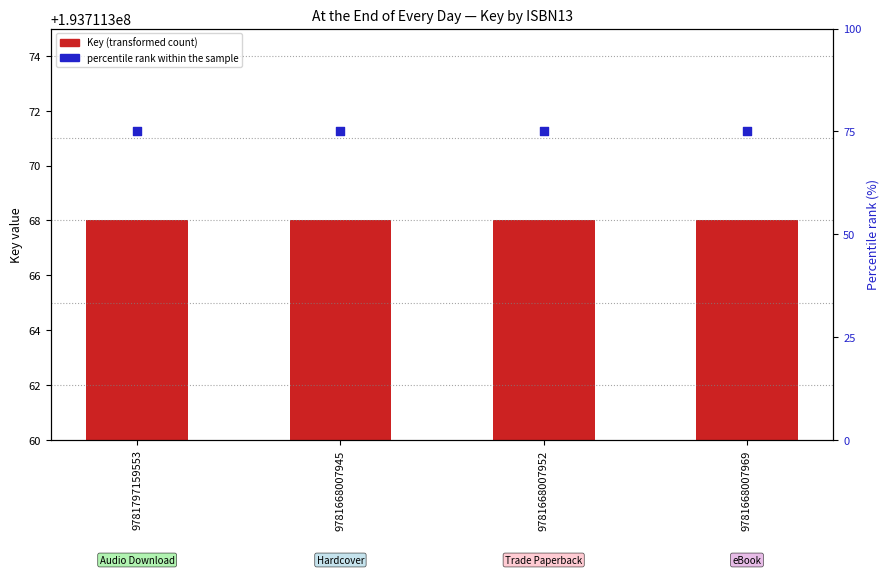

At how many categories does at least one series exceed 135796307?

4